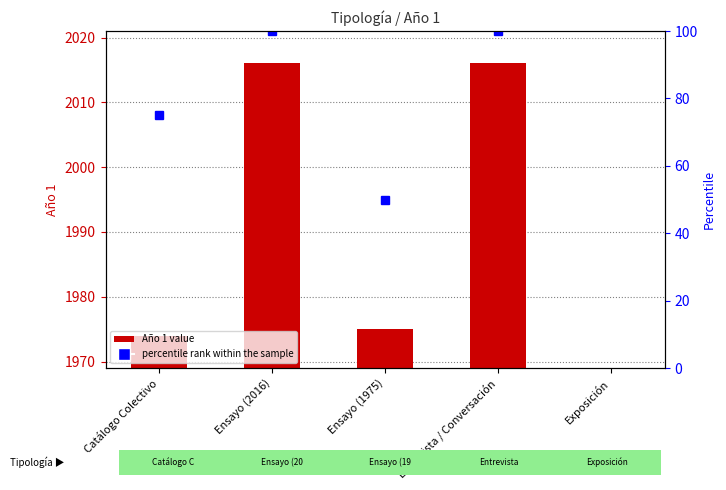

How many data points are less than 1975?

2